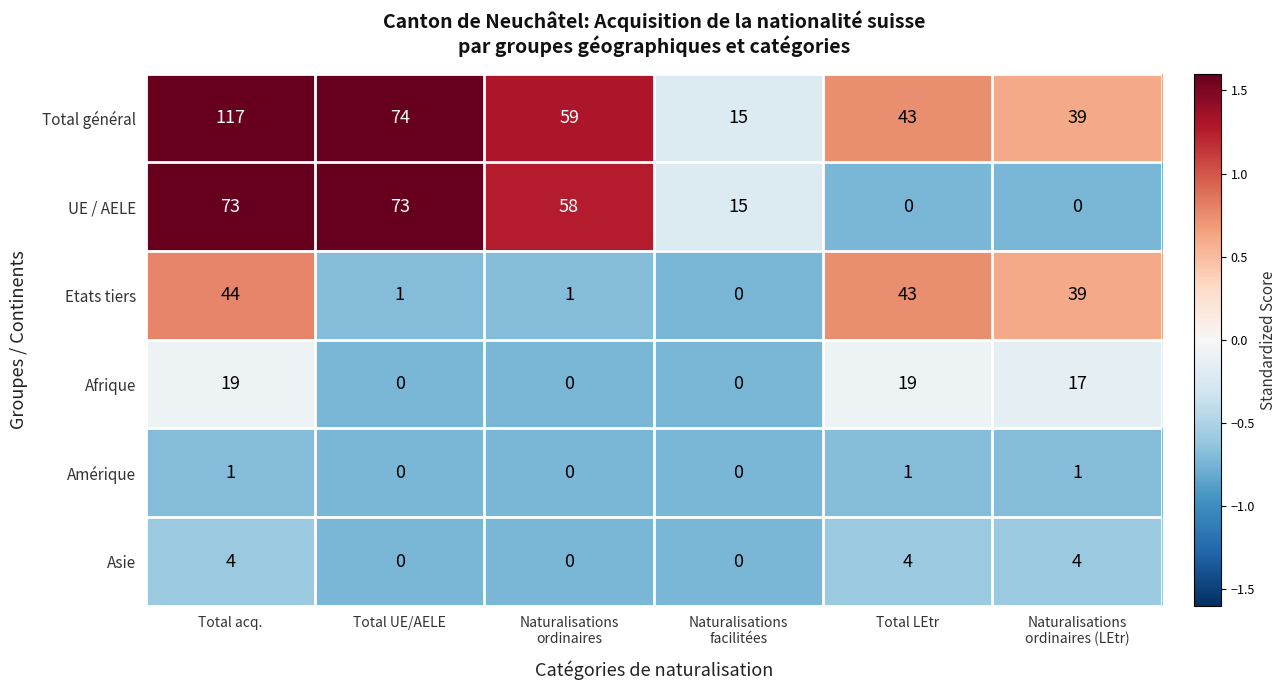

Rank the series by their maximum value, from lowest to highest.

Amérique, Asie, Afrique, Etats tiers, UE / AELE, Total général